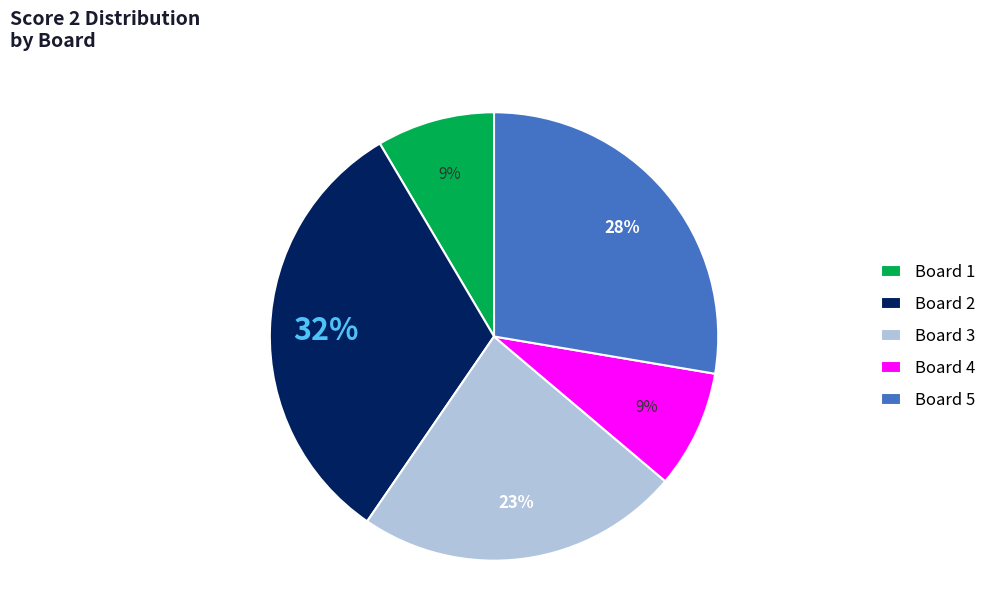

Approximately how many times larger is the value at Board 4 compared to Board 5?

0.3